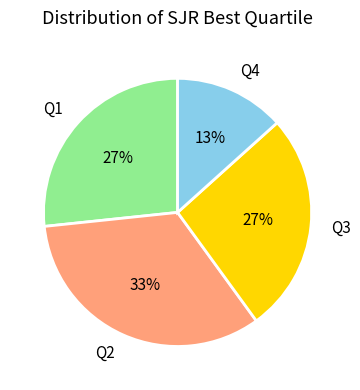

Does any single category account for the majority?

No